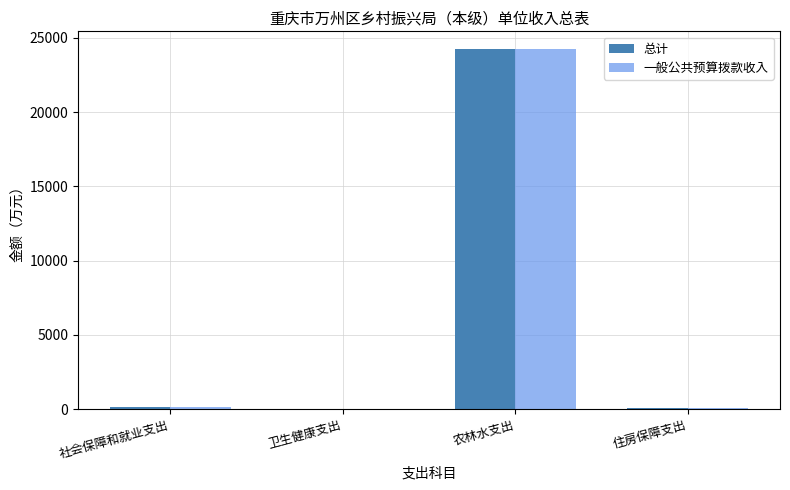

The 一般公共预算拨款收入 series shows 6064.4 at 农林水支出. True or false?

False